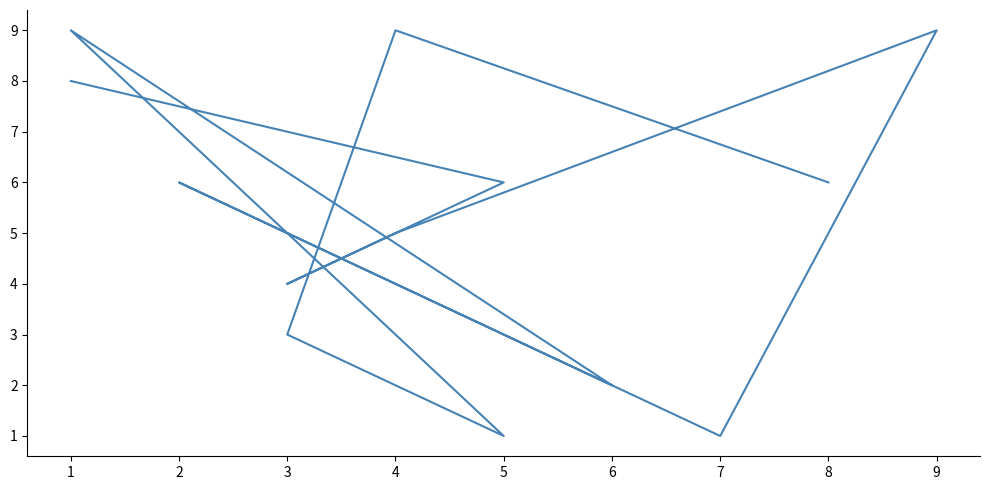

What is the change in value from 8 to 3?

-3